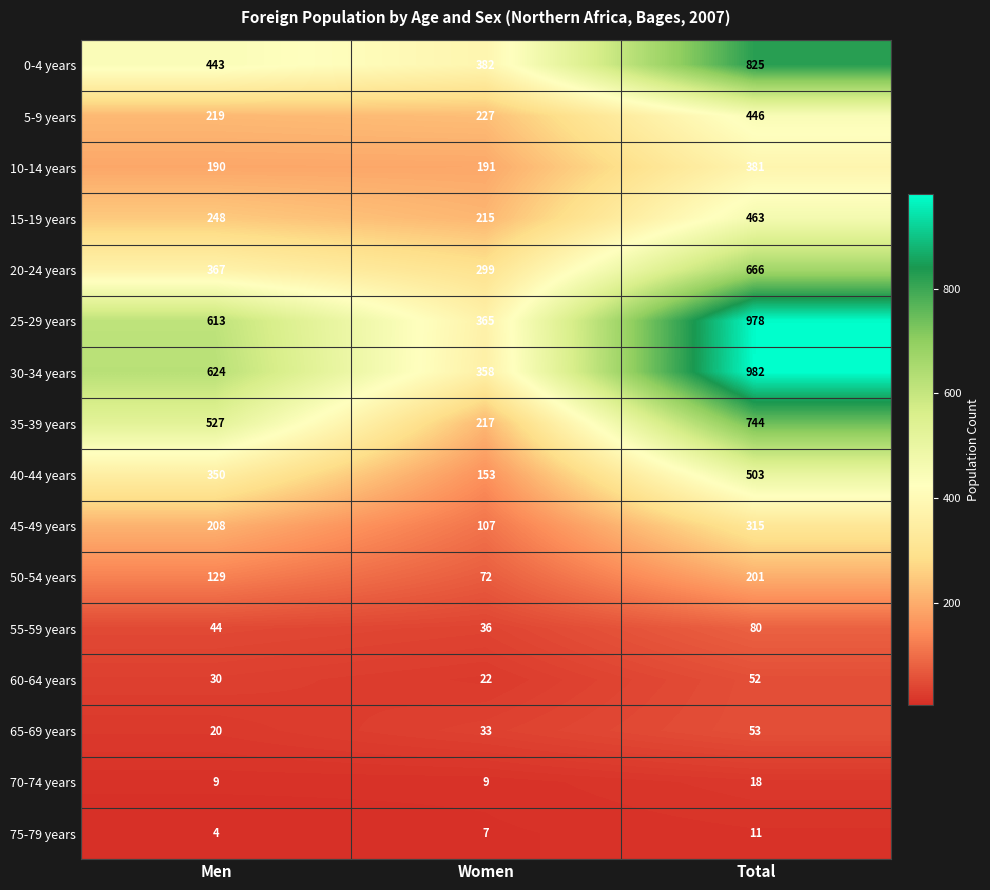

Which series has the largest range (max minus min)?

30-34 years